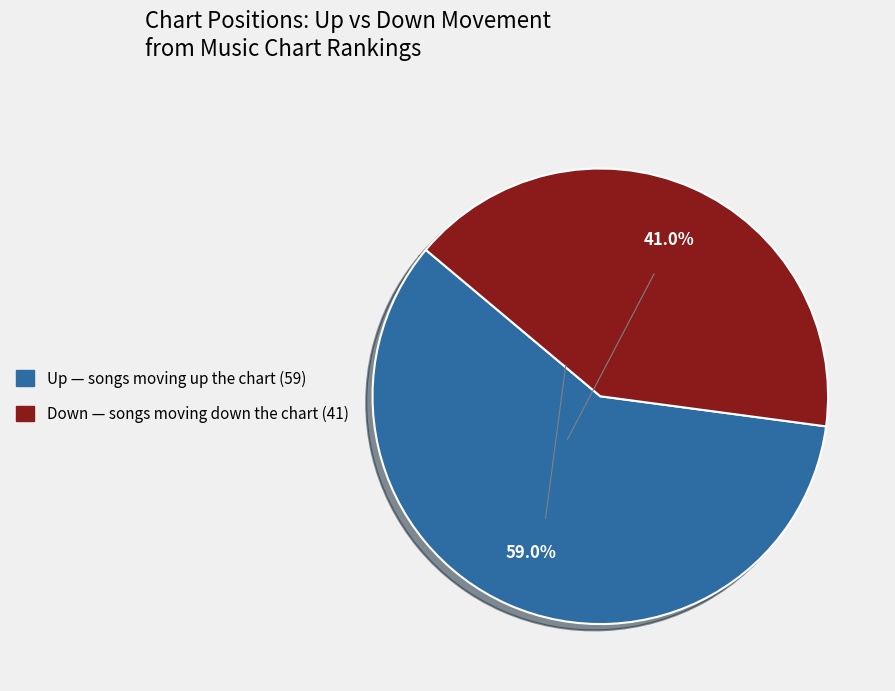

Is it true that Down is 41% of the pie?

True